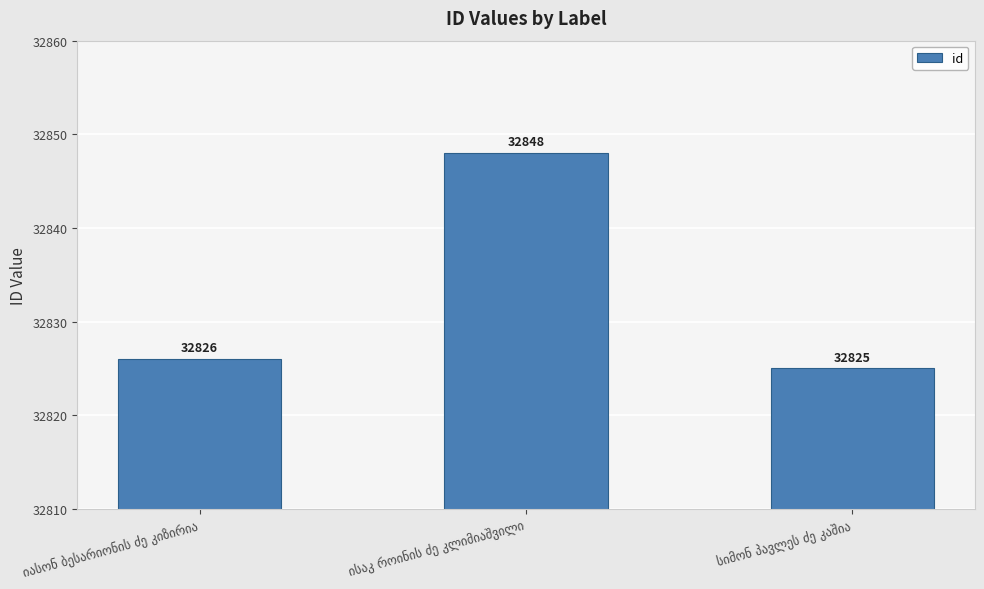

What is the minimum value shown in the chart?

32825